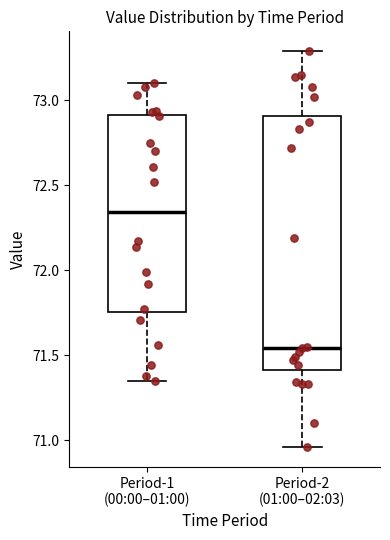

Where does the lower whisker of the box for Period-1 (00:00–01:00) end on the y-axis? The values are not printed on the chart, so give them approximately, as read against the axis.

71.35